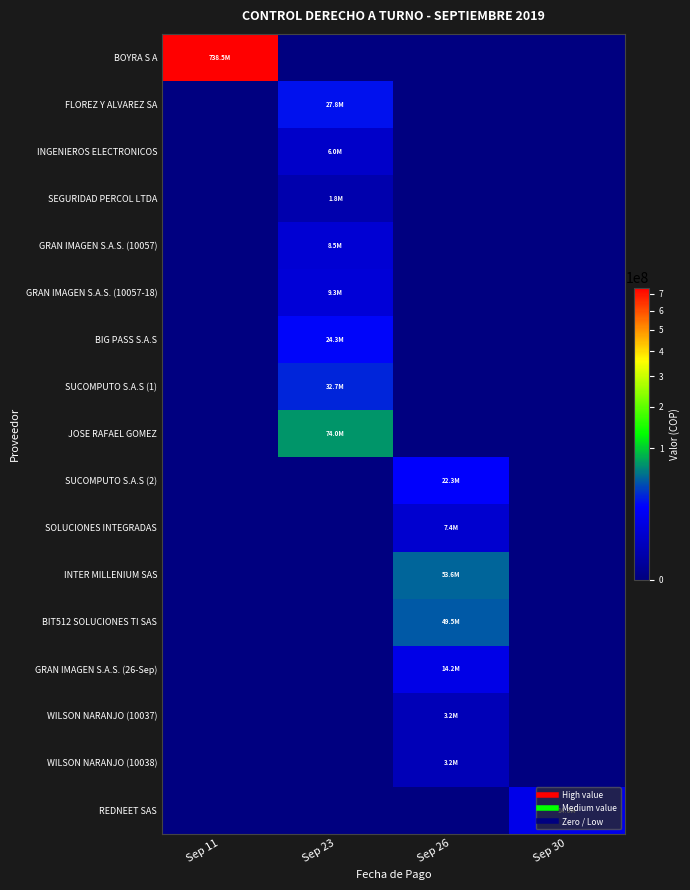

At how many categories does at least one series exceed 438907045?

1